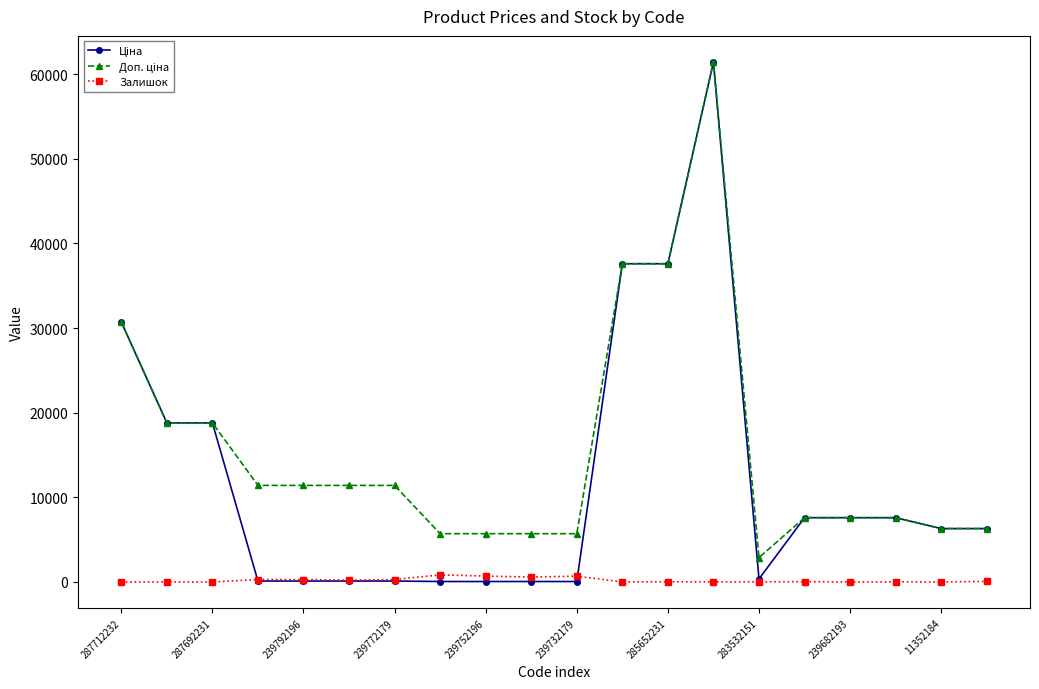

At how many categories does at least one series exceed 45512?

1